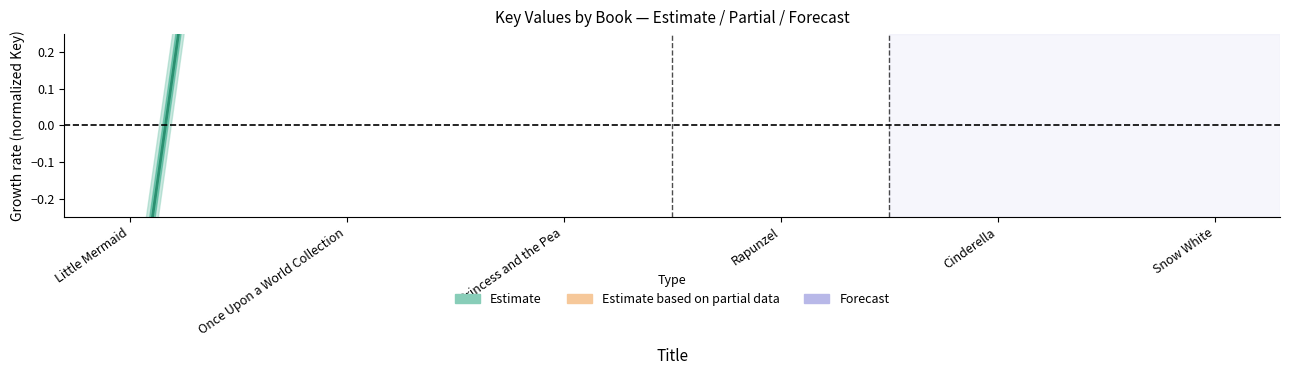

Does the chart have visible grid lines?

No